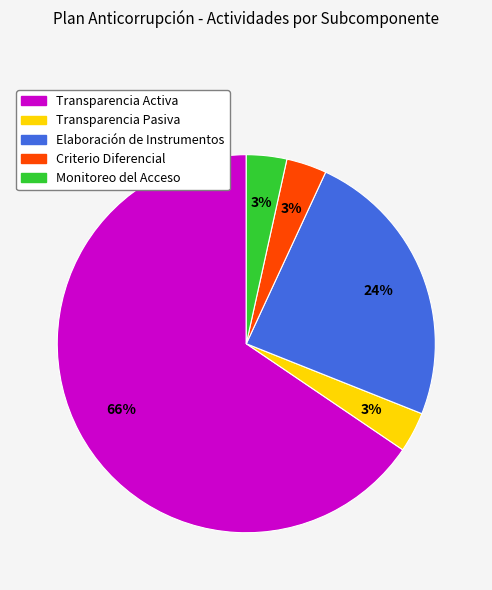

To the nearest percent, what is the difference between the Elaboración de Instrumentos and Monitoreo del Acceso slice percentages?

21%